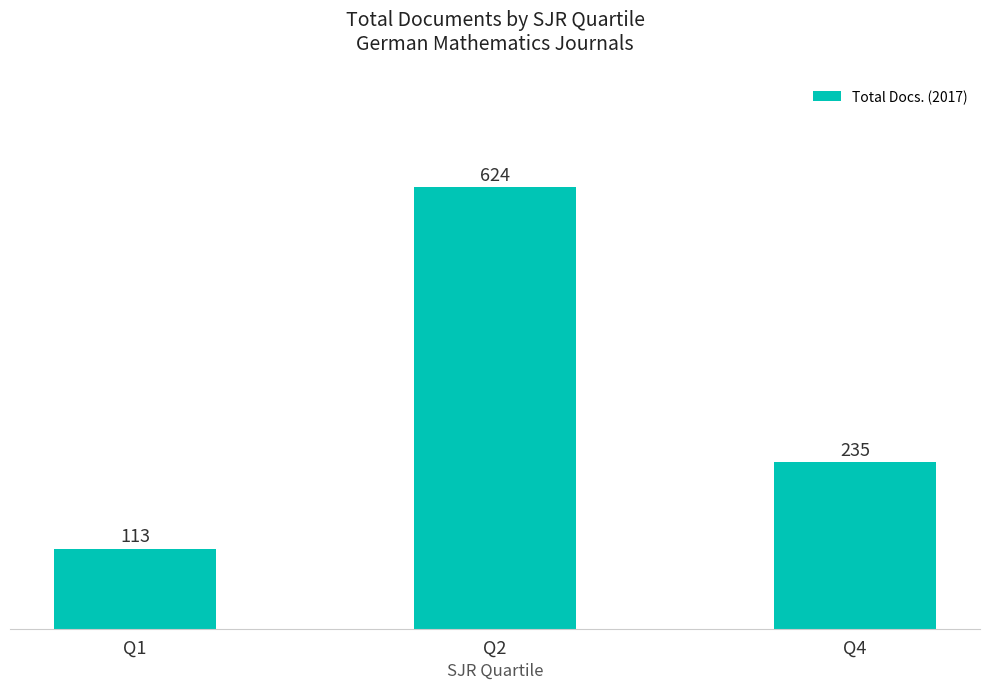

Reading left to right, extract all data points from this chart.

Q1=113	Q2=624	Q4=235